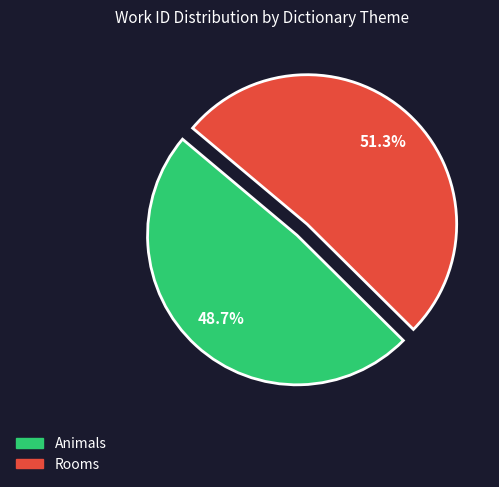

Which slice is the smallest?

Animals